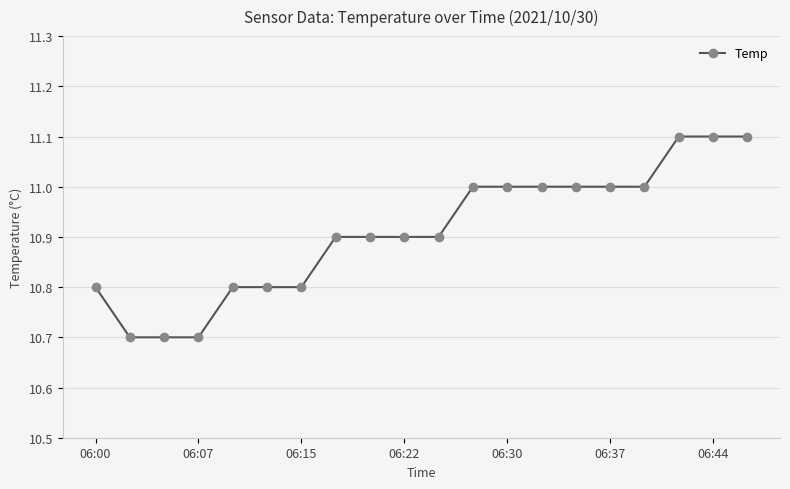

What is the difference between the maximum and second lowest values?

0.4